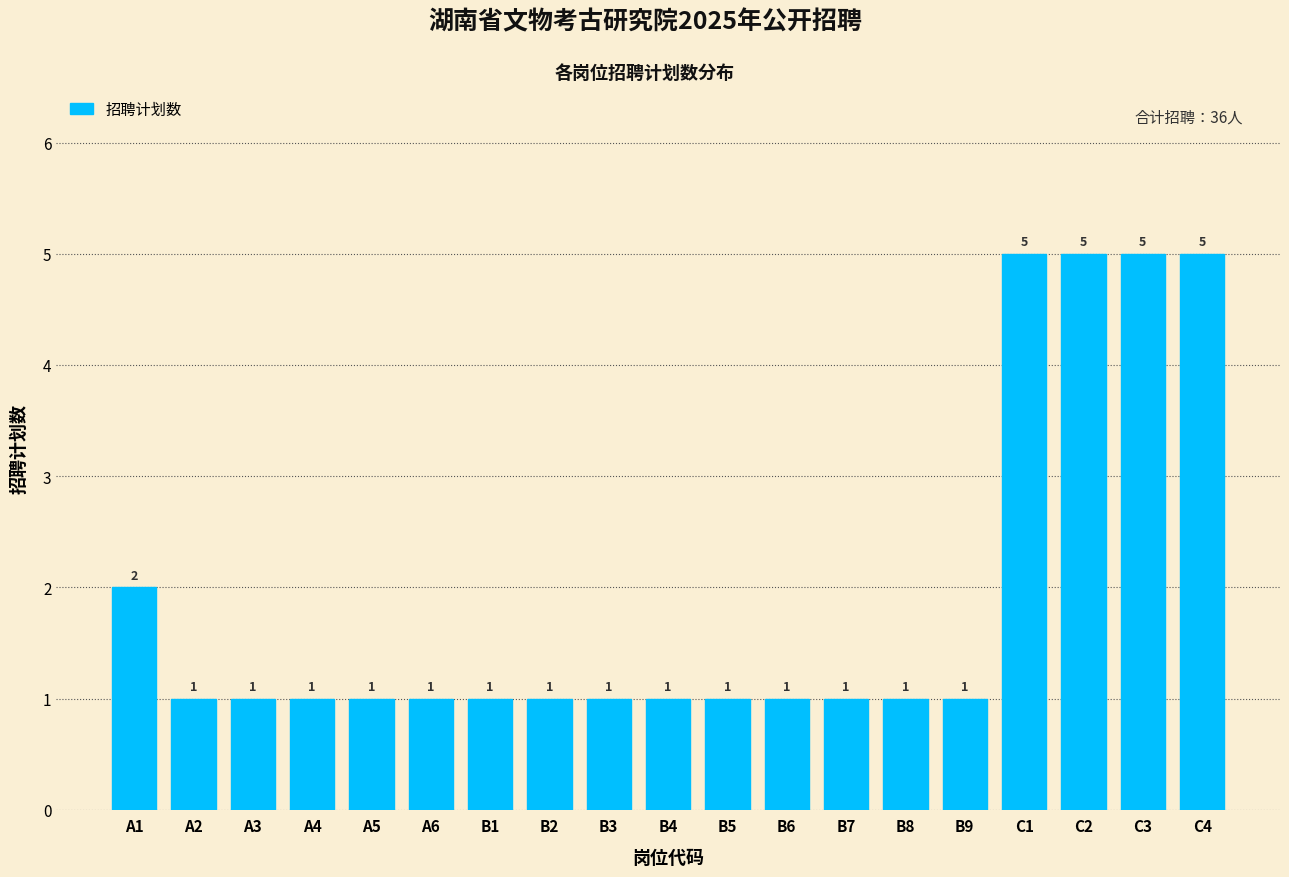

Reading left to right, list all the values displayed in this chart.

A1=2	A2=1	A3=1	A4=1	A5=1	A6=1	B1=1	B2=1	B3=1	B4=1	B5=1	B6=1	B7=1	B8=1	B9=1	C1=5	C2=5	C3=5	C4=5